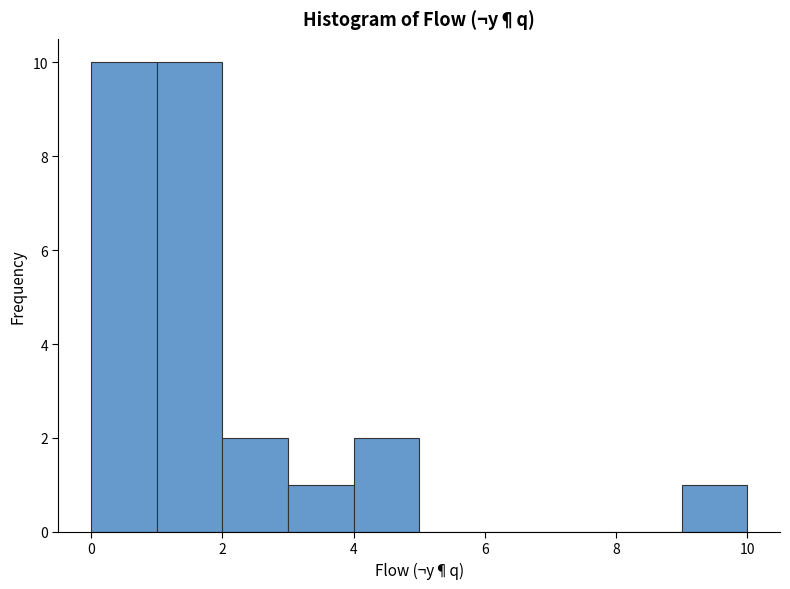

Reading left to right, transcribe this chart: for each bar, give the range it covers on the x-axis and its height. The values are not printed on the chart, so give them approximately, as read against the axis.

0 to 1: 10
1 to 2: 10
2 to 3: 2
3 to 4: 1
4 to 5: 2
5 to 6: 0
6 to 7: 0
7 to 8: 0
8 to 9: 0
9 to 10: 1